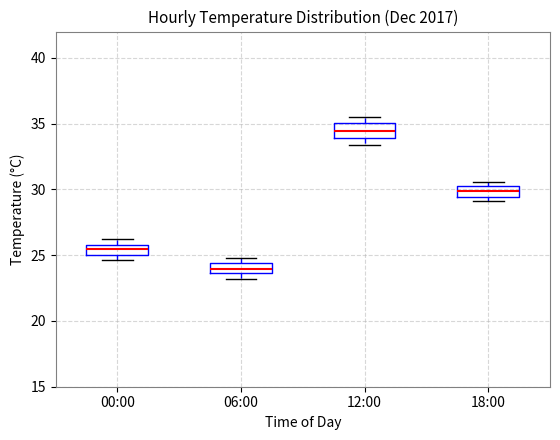

Reading left to right, transcribe this box plot: for each box, give where its median line is, the range the box spans, and where its two whiskers end, as read against the y-axis. The values are not printed on the chart, so give them approximately, as read against the axis.

00:00: median 25.5, box 25.0 to 26.0, whiskers 24.5 to 26.0 (above the box's upper edge)
06:00: median 24.0, box 23.5 to 24.5, whiskers 23.0 to 25.0
12:00: median 34.5, box 34.0 to 35.0, whiskers 33.5 to 35.5
18:00: median 30.0, box 29.5 to 30.5, whiskers 29.0 to 30.5 (just above the box's upper edge)